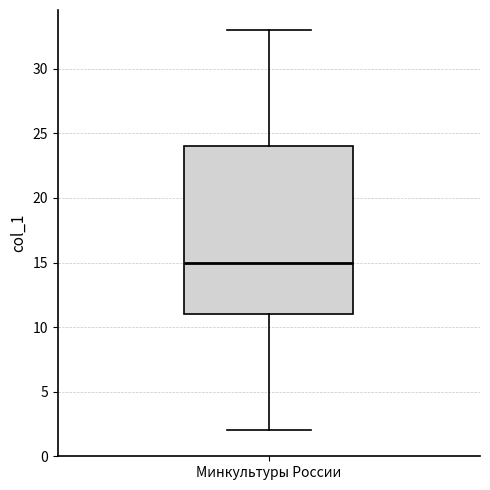

Transcribe this box plot: give where the median line is, the range the box spans, and where the two whiskers end, as read against the y-axis. The values are not printed on the chart, so give them approximately, as read against the axis.

median 15, box 11 to 24, whiskers 2 to 33